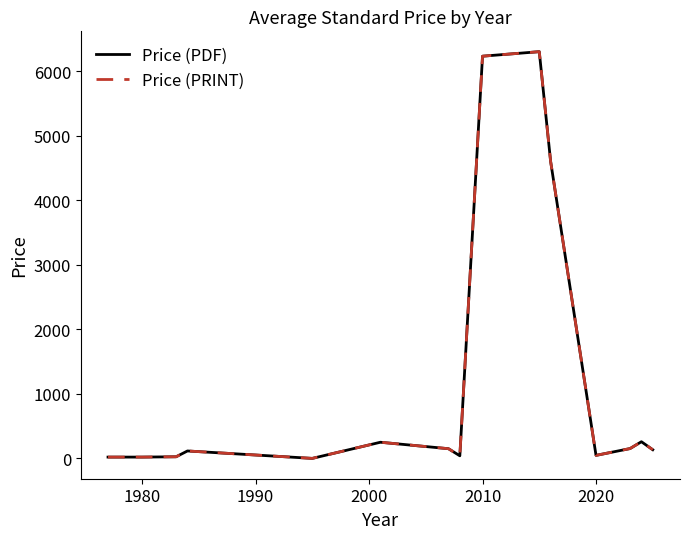

Does the chart have visible grid lines?

No